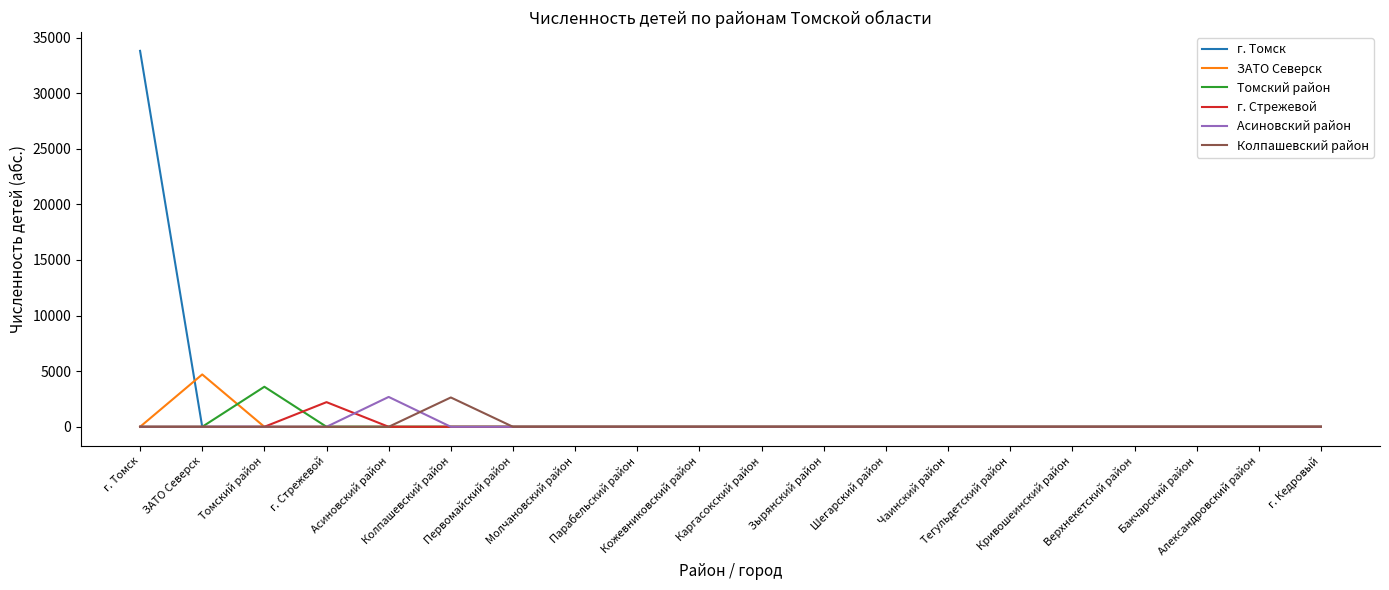

What is the maximum value shown in the chart?

33801